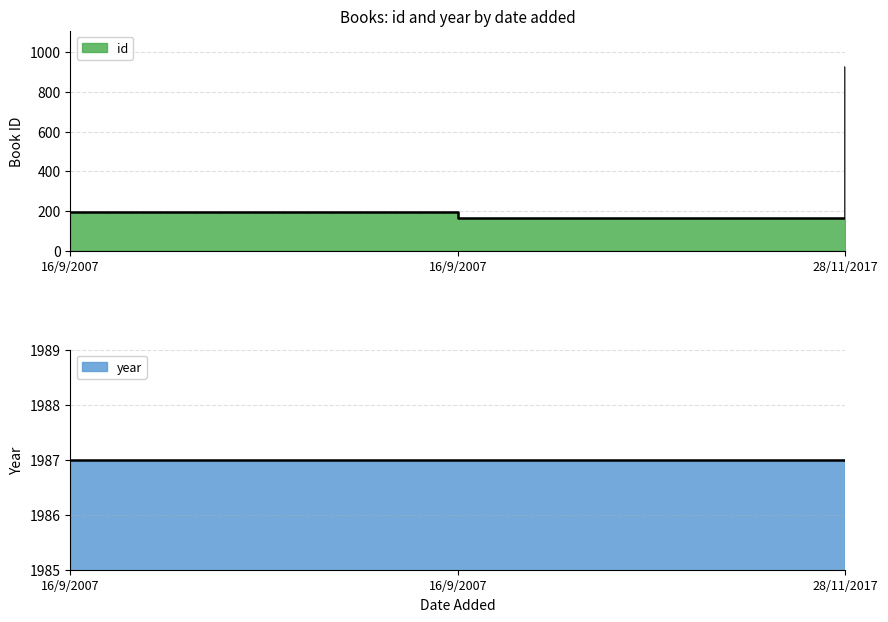

Reading left to right, transcribe all the data shown in this chart.

16/9/2007=196	16/9/2007=167	28/11/2017=924